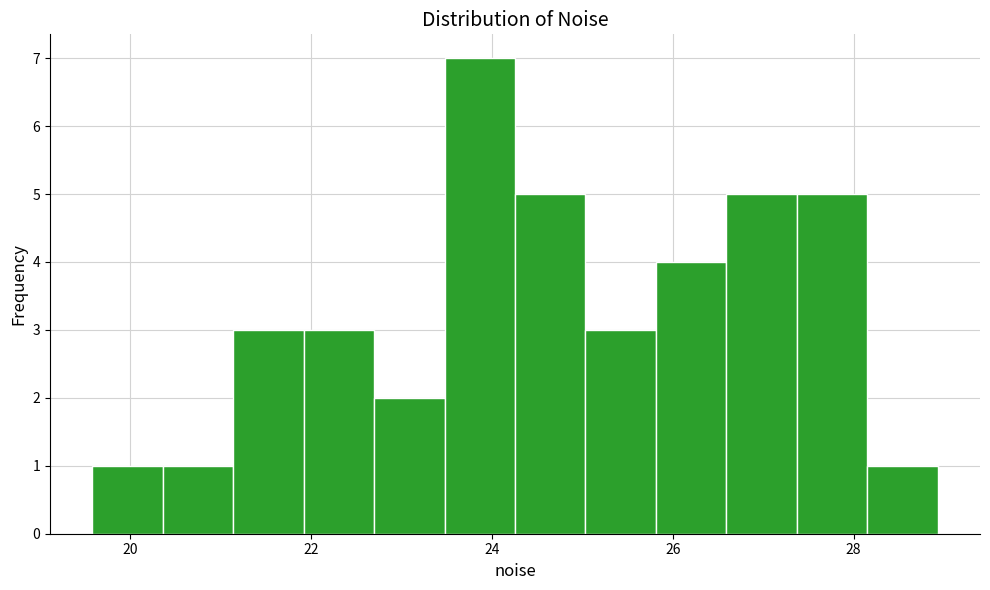

Around what value on the x-axis is the tallest bar? Give the approximate position of its centre, as read against the axis.

23.8